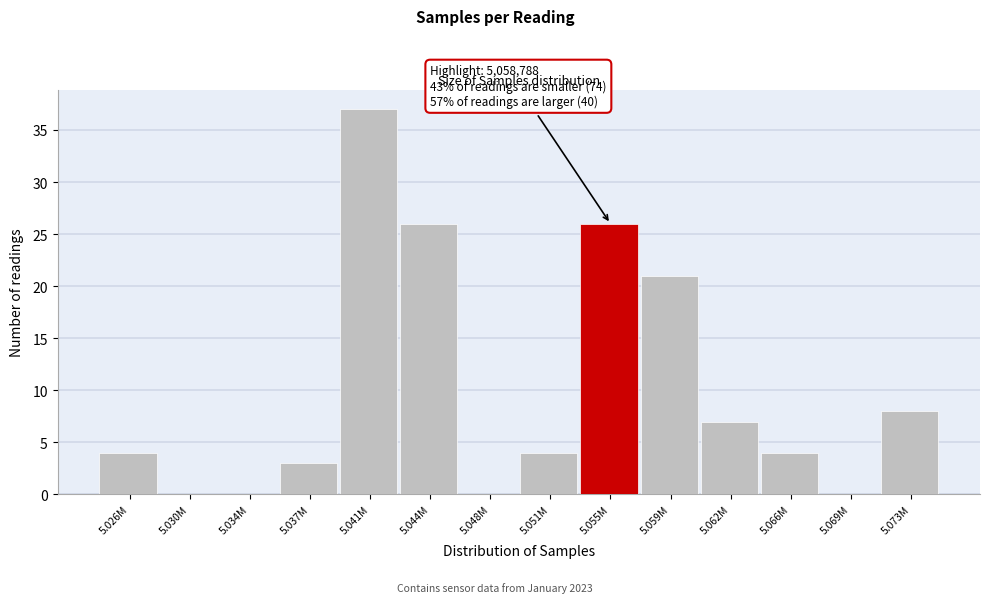

Reading left to right, transcribe all the data shown in this chart.

5.026M=4	5.030M=0	5.034M=0	5.037M=3	5.041M=37	5.044M=26	5.048M=0	5.051M=4	5.055M=26	5.059M=21	5.062M=7	5.066M=4	5.069M=0	5.073M=8